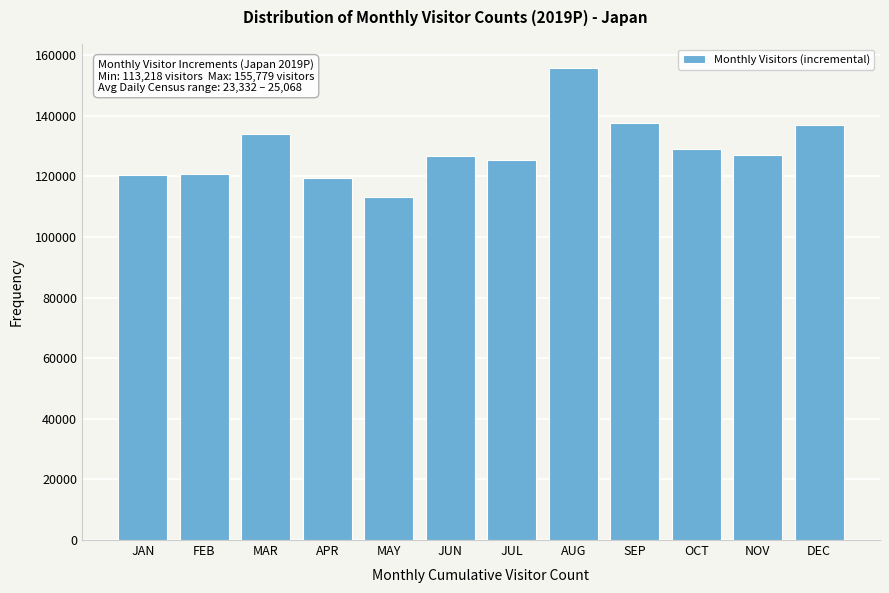

The chart shows a value of 194490.1 at OCT. True or false?

False